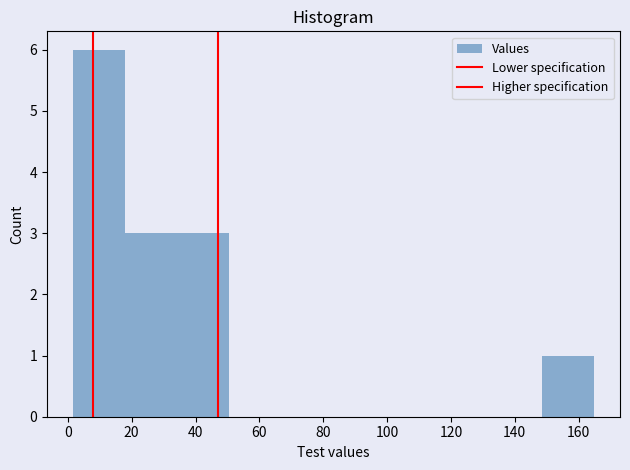

How tall is the bar that spans 2 to 18 on the x-axis? Neither the bar edges nor the heights are printed on the chart, so give them approximately, as read against the axes.

6